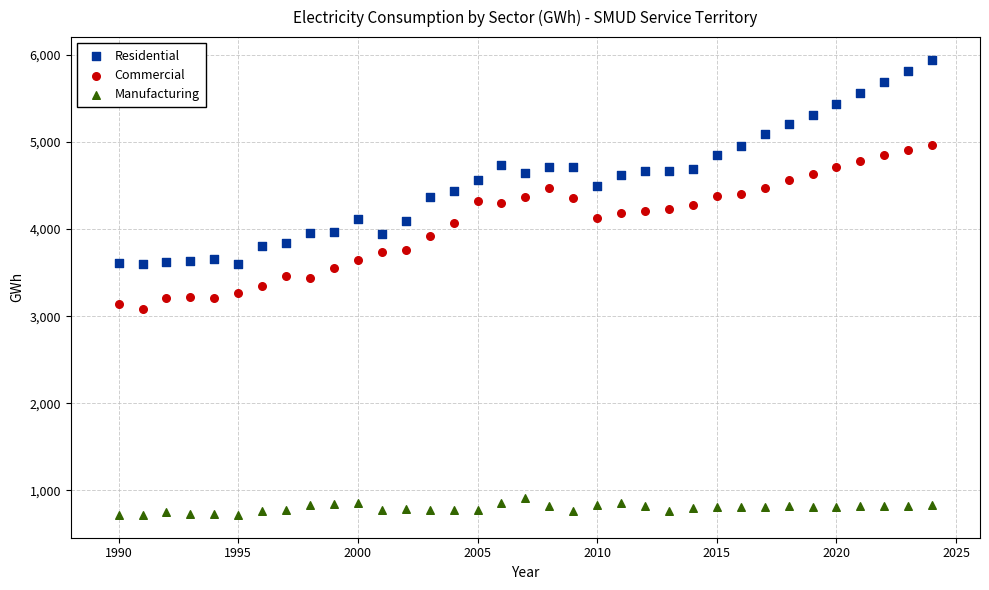

Which series has the largest Y range (max minus min)?

Residential